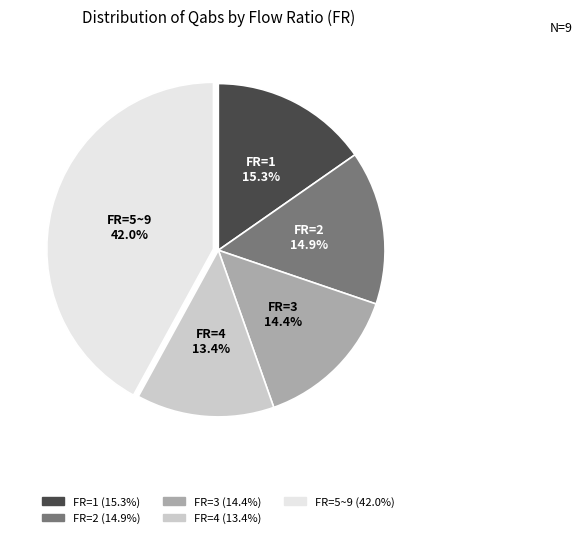

Does any single category account for the majority?

No